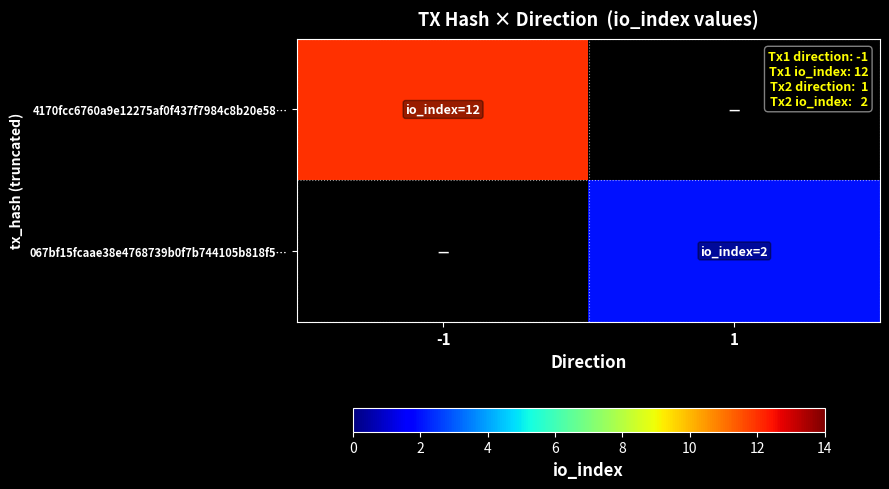

What is the lowest value of the 4170fcc6760a9e12275af0f437f7984c8b20e58… series?

12.0